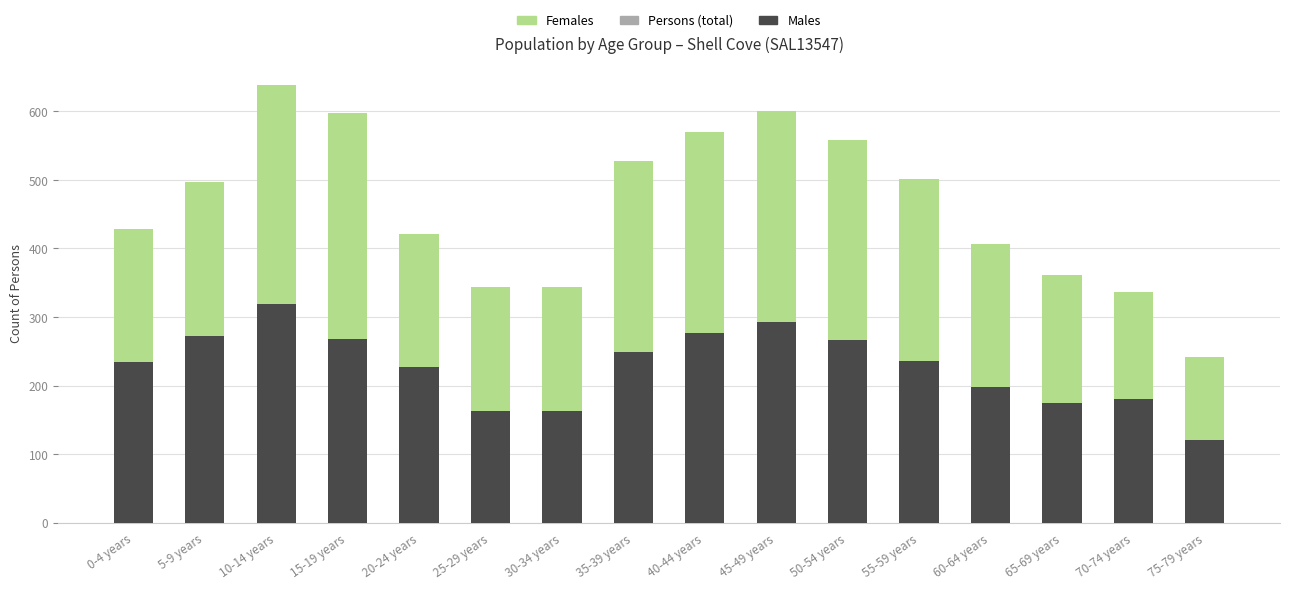

At which category is the sum across all series the highest?

10-14 years